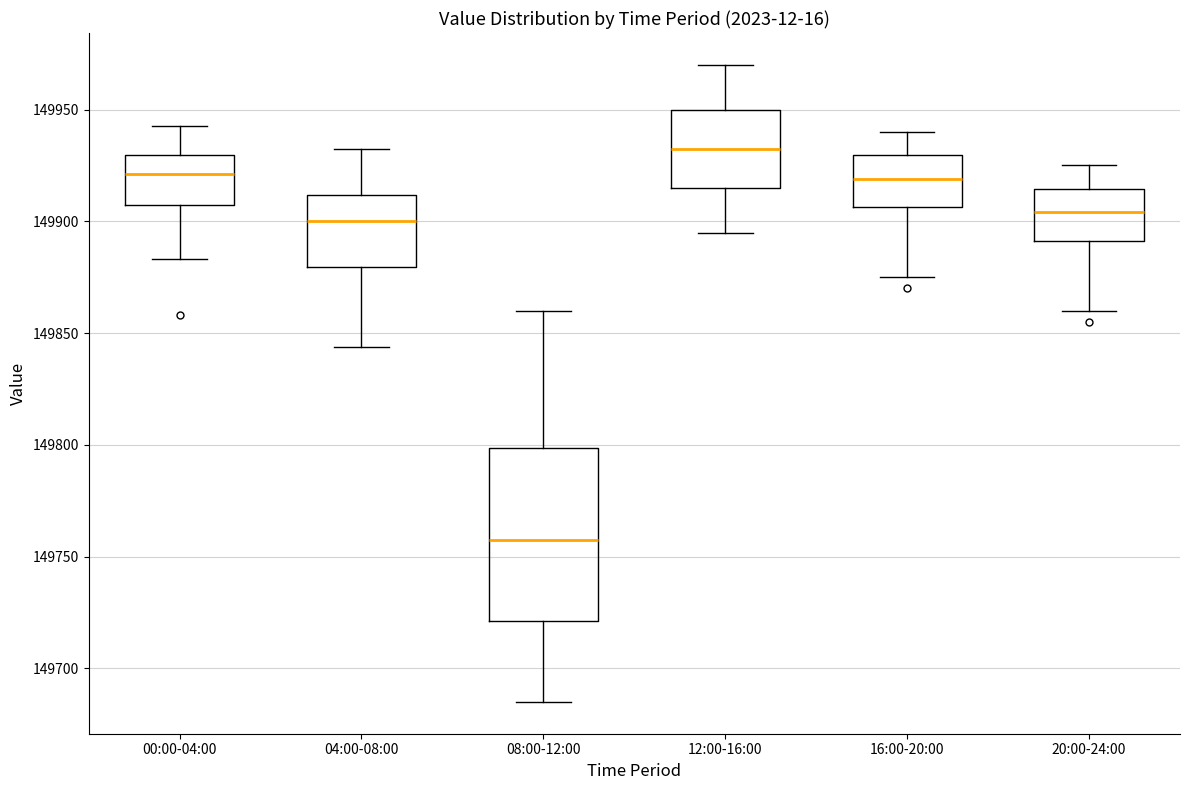

Where is the lower edge of the box for 20:00-24:00 on the y-axis? The values are not printed on the chart, so give them approximately, as read against the axis.

149890